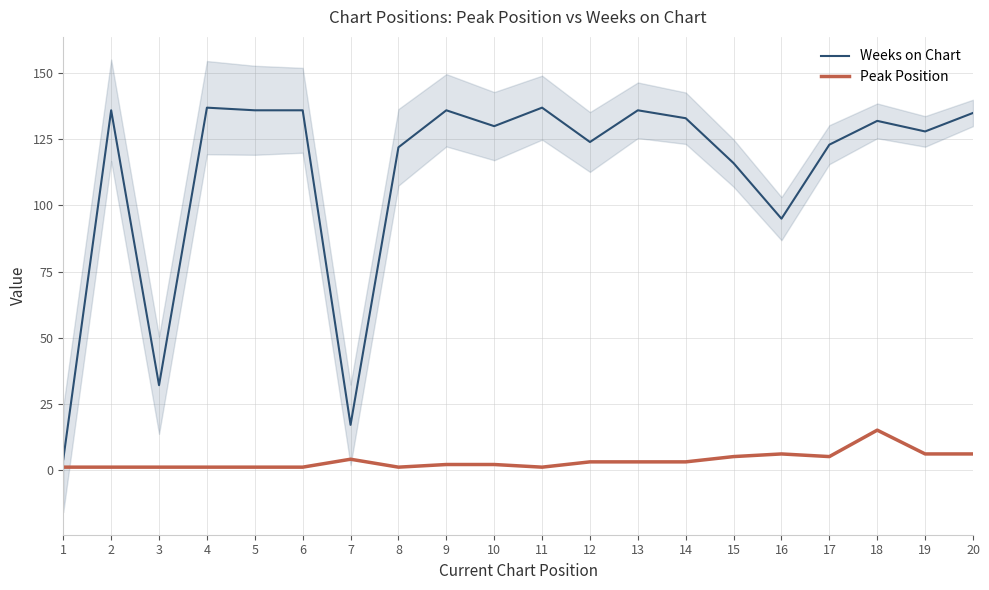

At which category does the chart reach its minimum across all series?

1